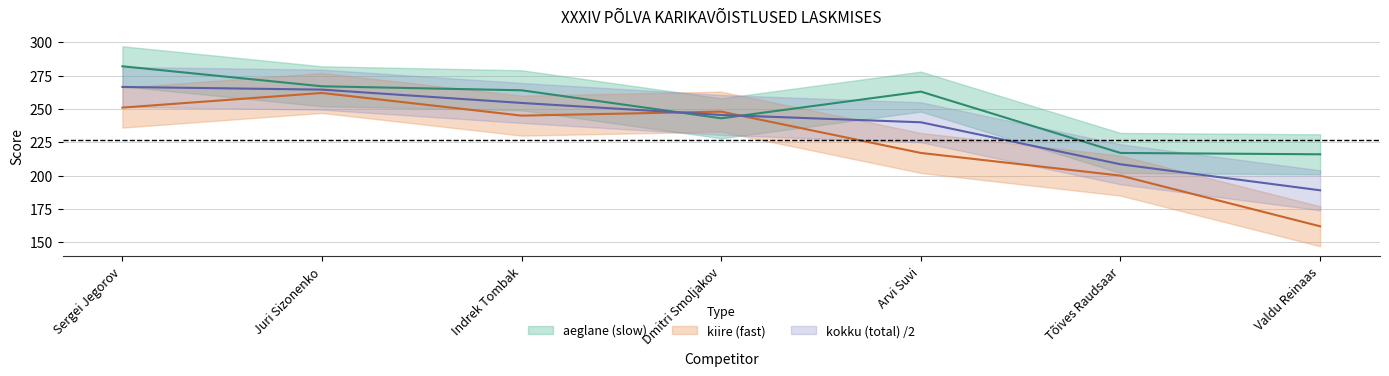

Rank the series by their average value, from lowest to highest.

kiire, kokku, aeglane